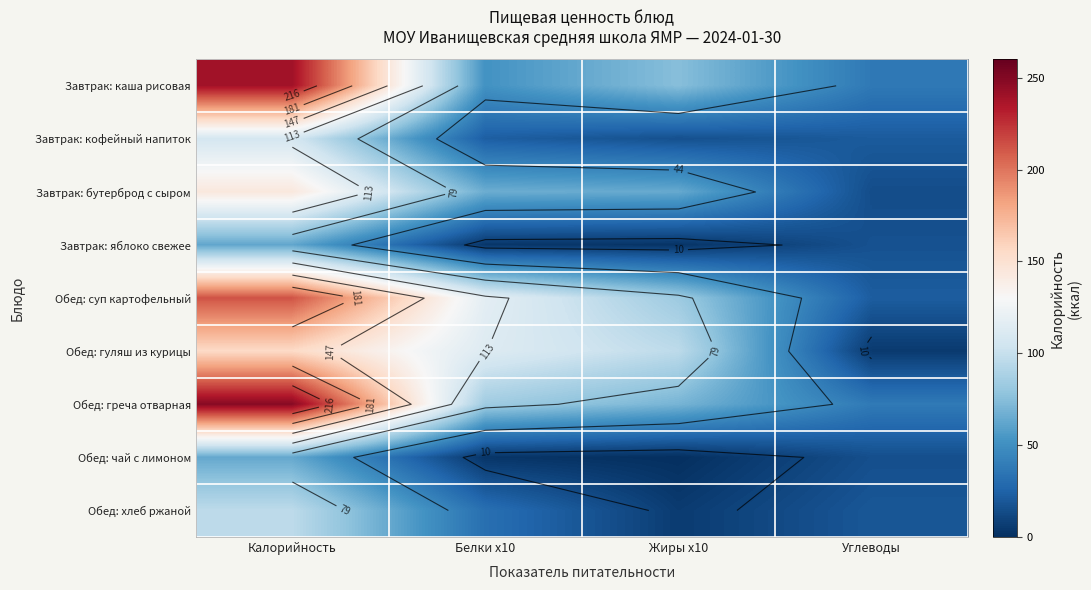

True or false: Обед: суп картофельный has a value of 117.0 at Белки x10.

True